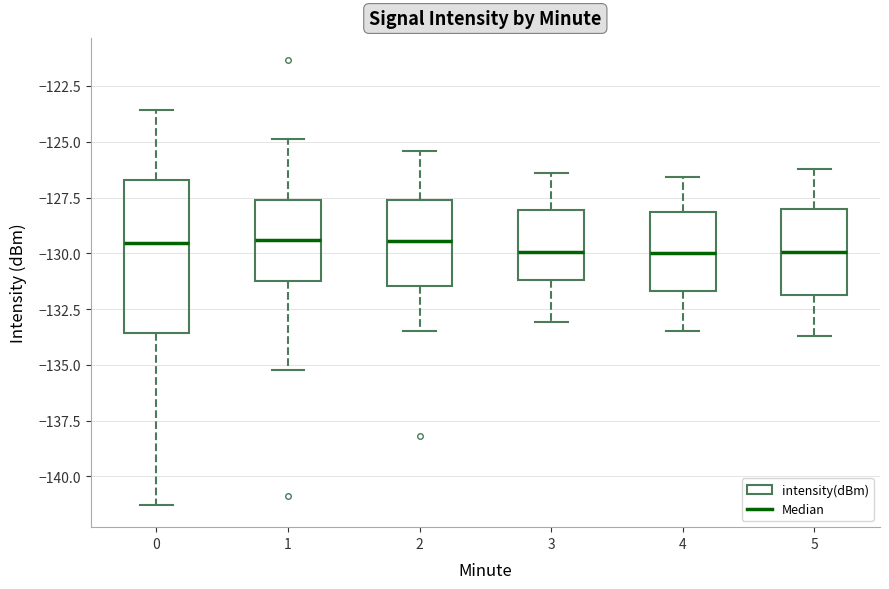

Reading left to right, read every box against the y-axis: the position of its median line, the range the box covers, and the ends of its whiskers. The values are not printed on the chart, so give them approximately, as read against the axis.

0: median -129.5, box -133.5 to -126.5, whiskers -141.5 to -123.5
1: median -129.5, box -131.0 to -127.5, whiskers -135.0 to -125.0
2: median -129.5, box -131.5 to -127.5, whiskers -133.5 to -125.5
3: median -130.0, box -131.0 to -128.0, whiskers -133.0 to -126.5
4: median -130.0, box -131.5 to -128.0, whiskers -133.5 to -126.5
5: median -130.0, box -132.0 to -128.0, whiskers -133.5 to -126.0